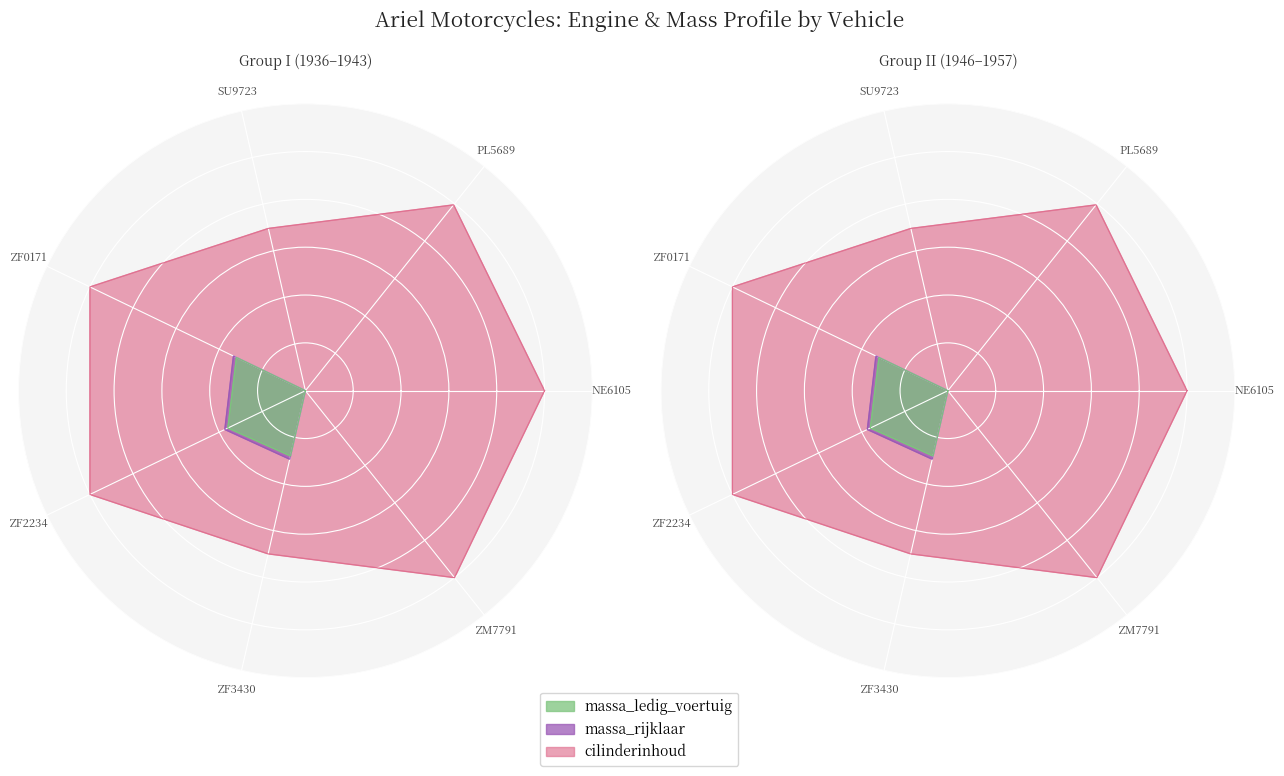

True or false: cilinderinhoud and massa_ledig_voertuig intersect in this chart.

False